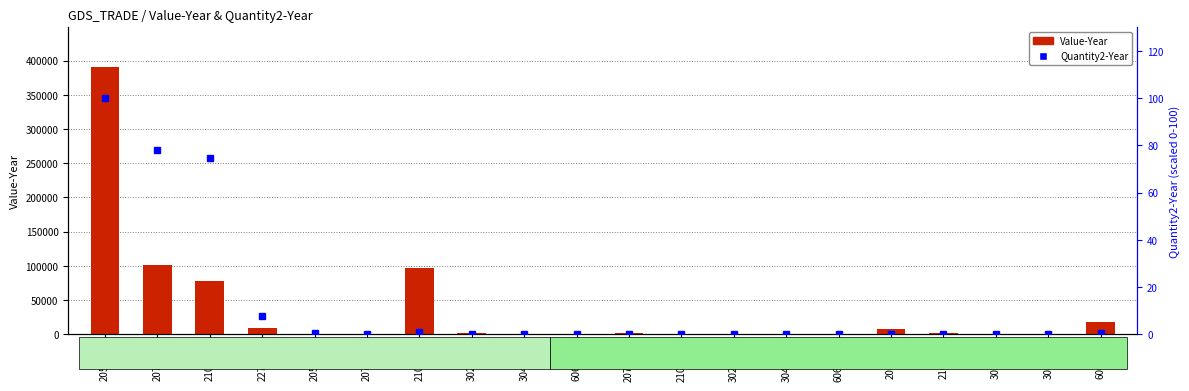

What is the difference between the maximum and minimum values in the Value-Year series?

389783.0